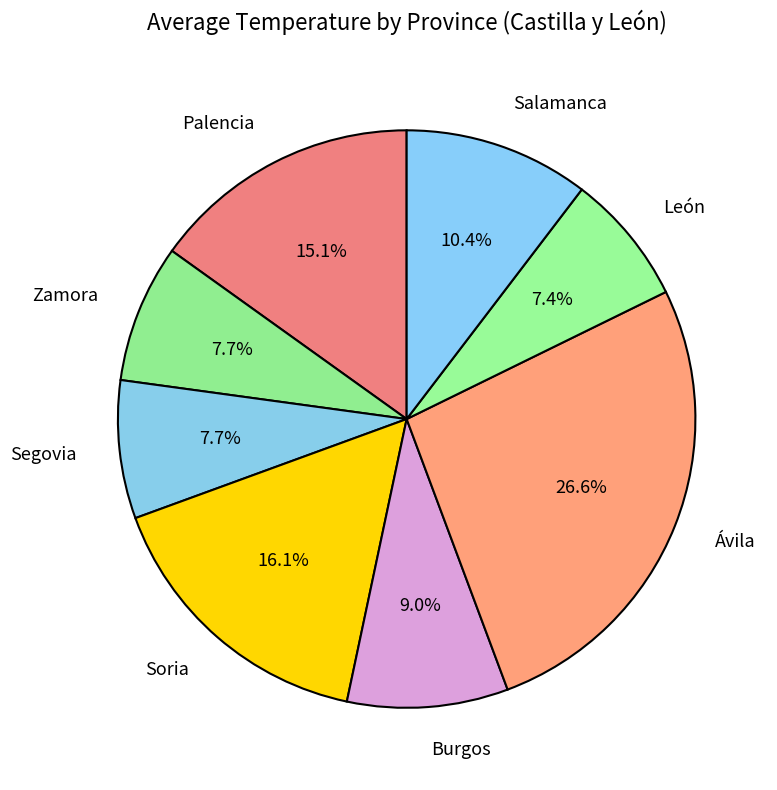

What is the largest slice in the pie chart?

Ávila